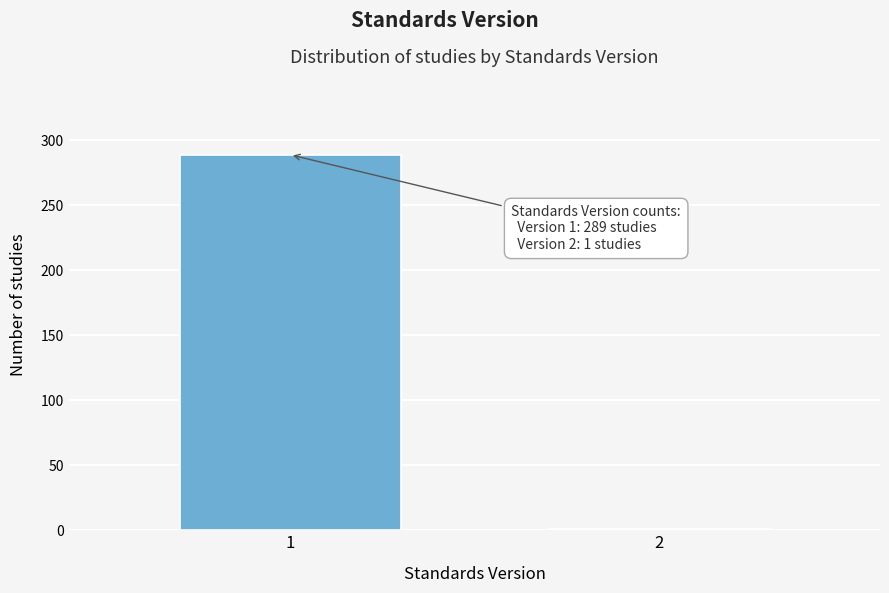

Reading right to left, list all the values displayed in this chart.

2=1	1=289